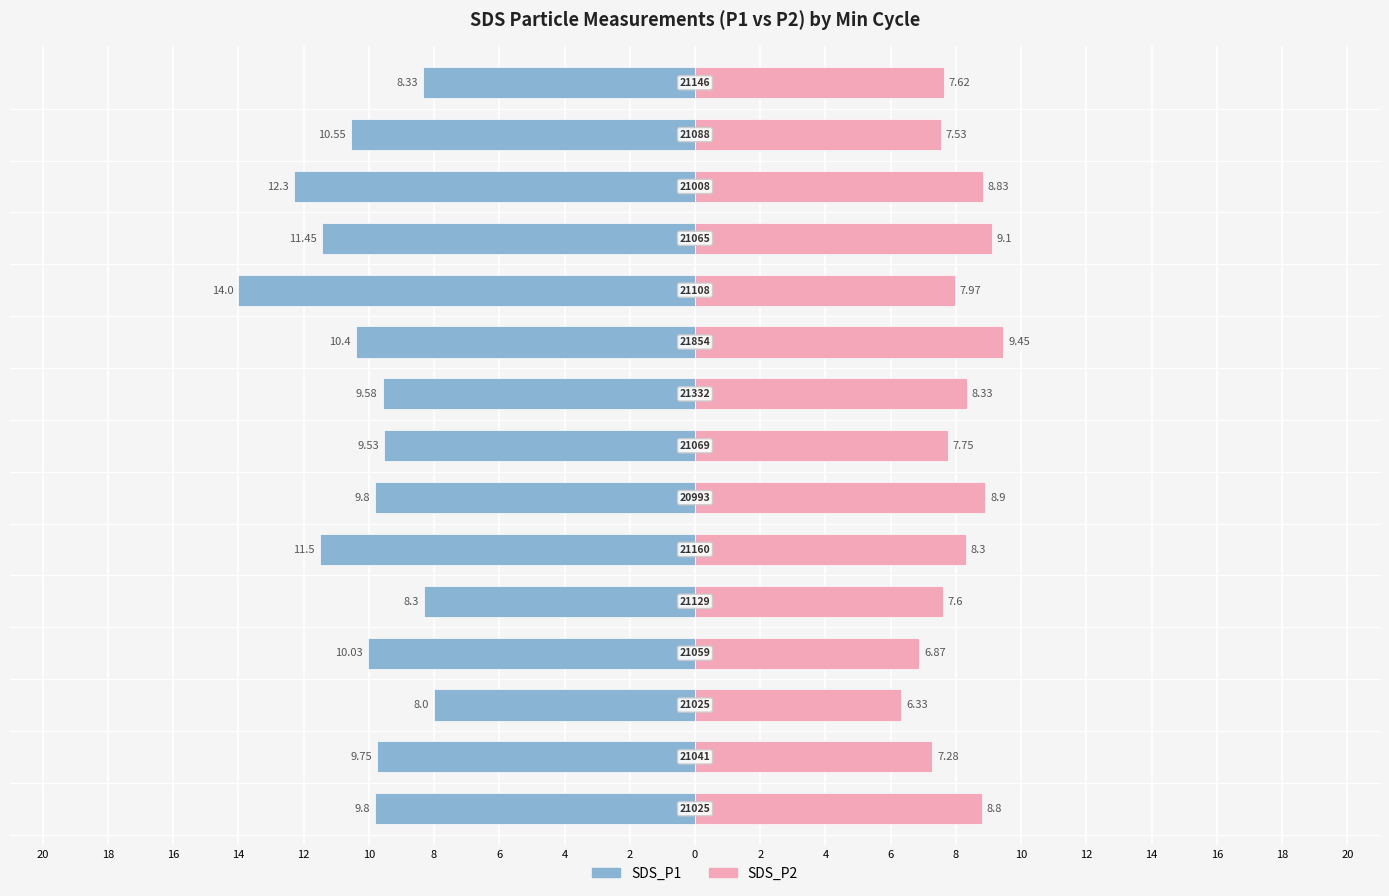

How many bars are there in each group?

2